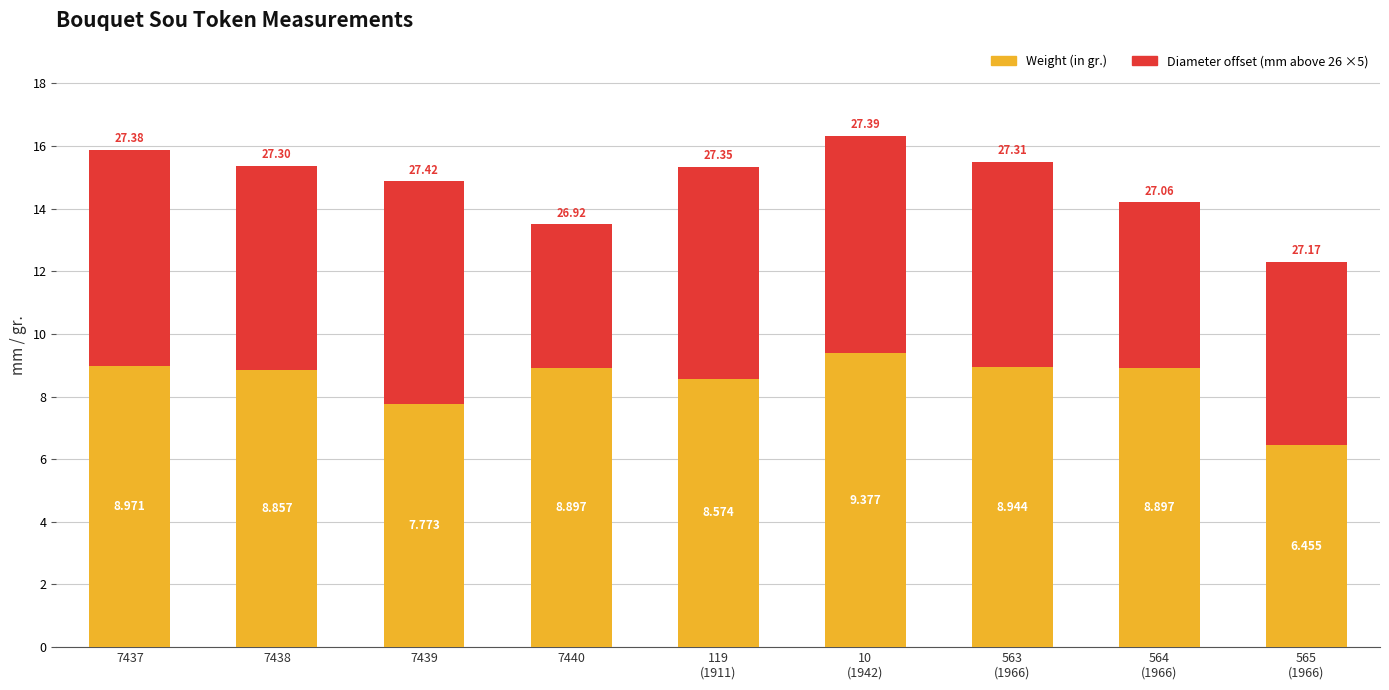

What position from the left is 10
(1942)?

6